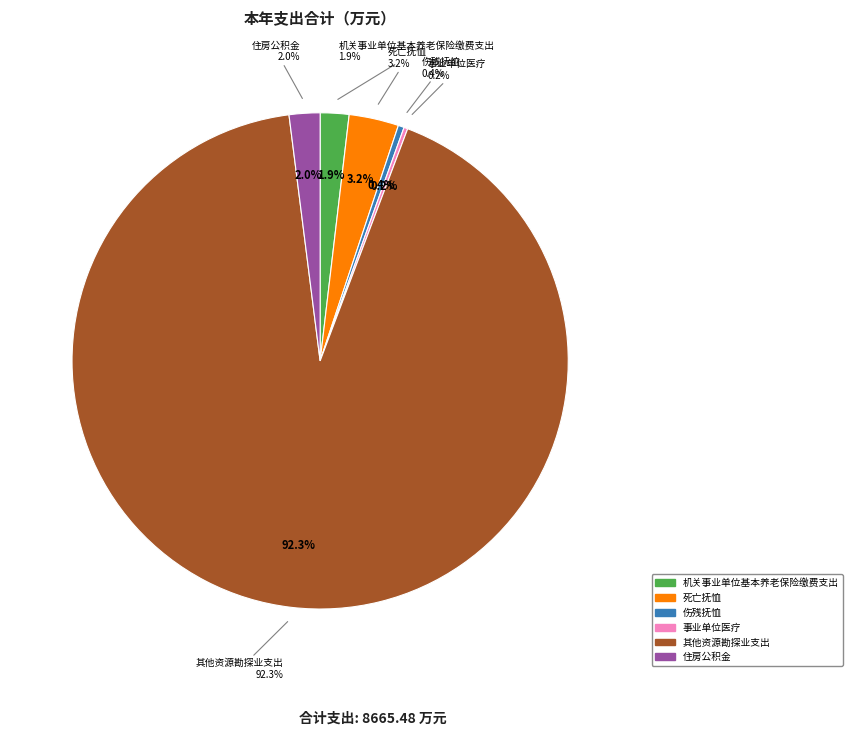

To the nearest percent, what is the combined percentage of 机关事业单位基本养老保险缴费支出 and 其他资源勘探业支出?

94%